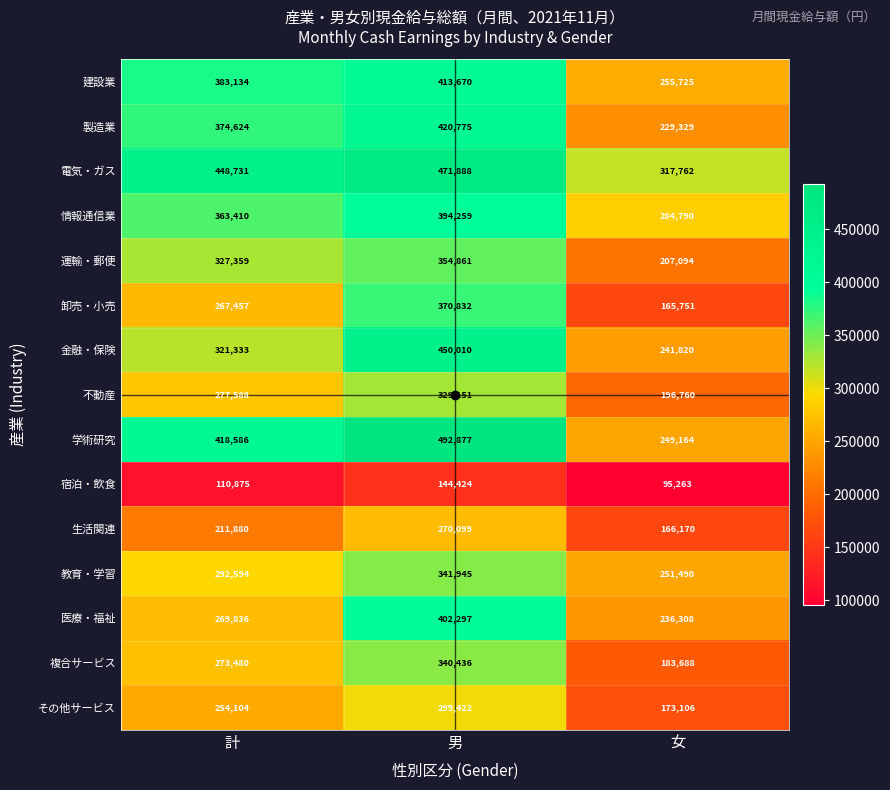

What is the spread (max minus min) of values at 女?

222499